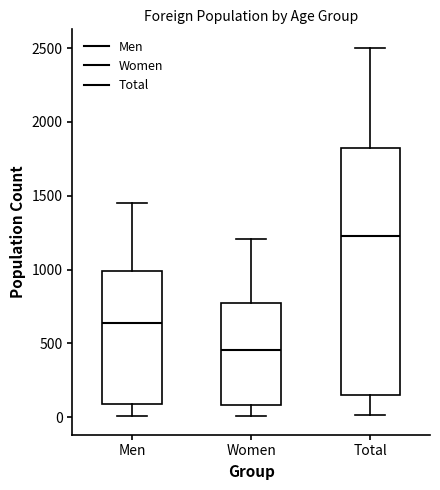

Which box's median line is the highest?

Total